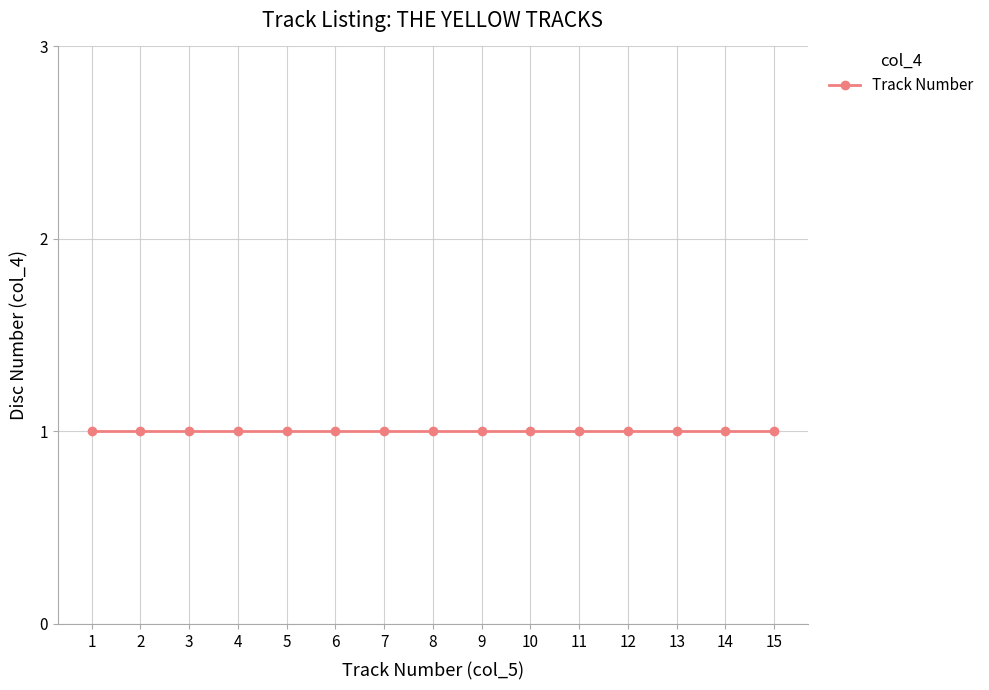

True or false: the data shows 2 at 1.

True